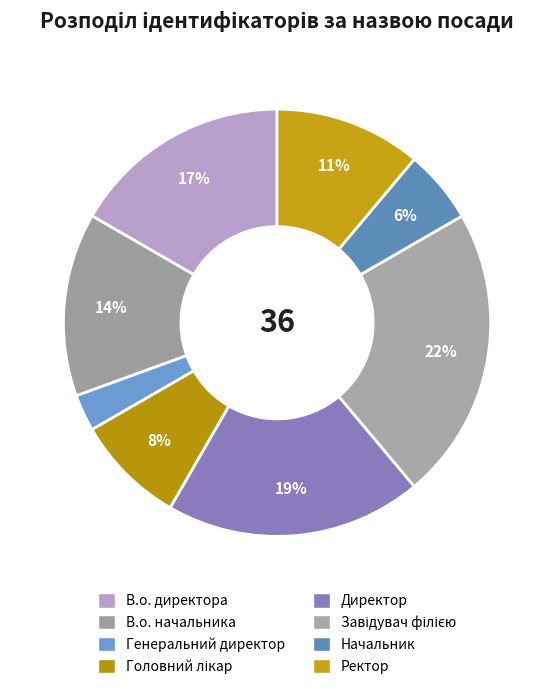

Which has a higher value, В.о. директора or Головний лікар?

В.о. директора